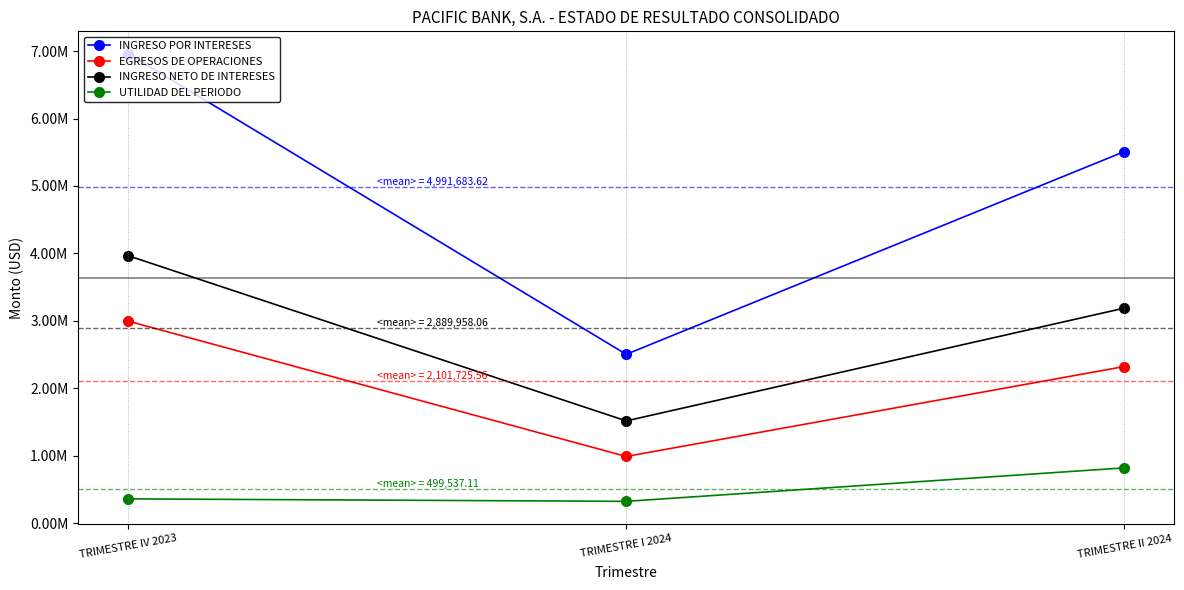

Which series has the largest total across all categories?

INGRESO POR INTERESES